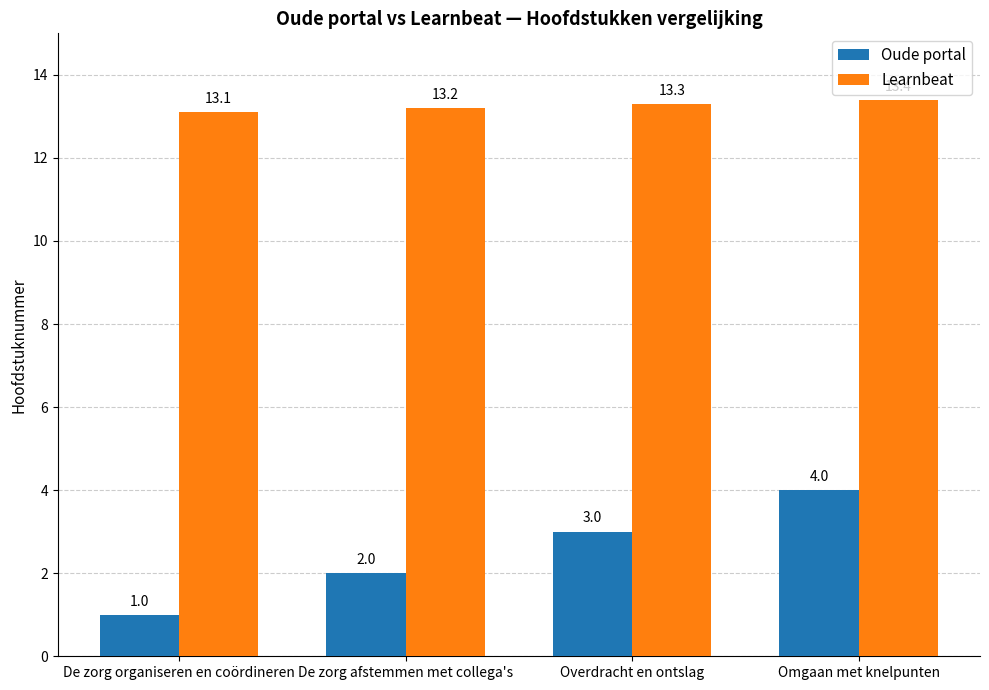

Count the number of data series in this chart.

2